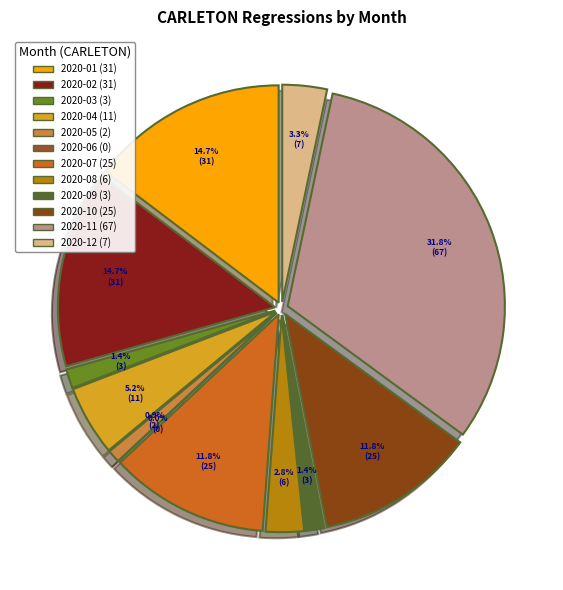

What percentage is the 2020-02 slice, to the nearest percent?

15%